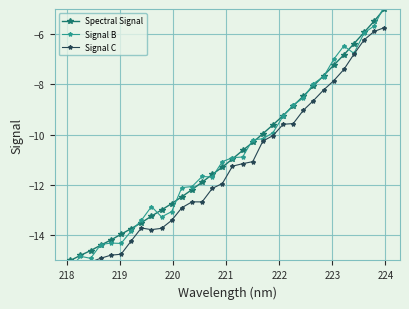

At 223, list the series in order from largest to smallest.

Spectral Signal, Signal B, Signal C